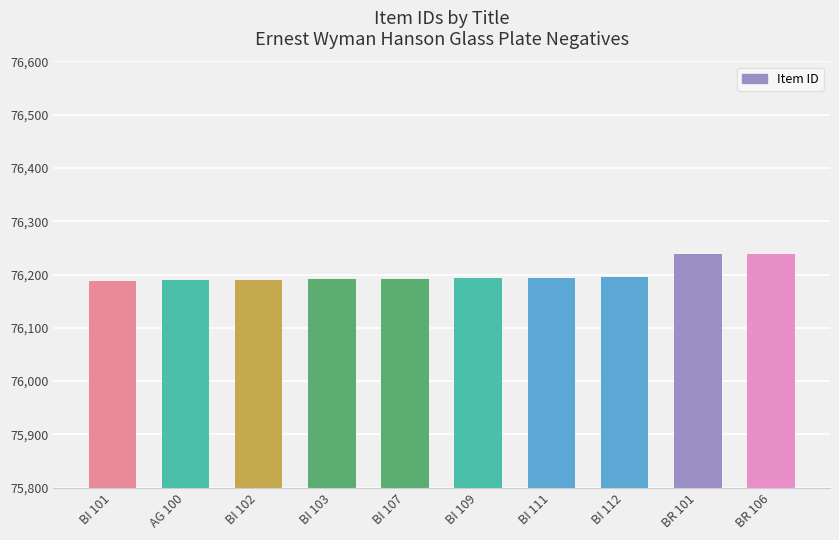

What is the greatest value displayed?

76239